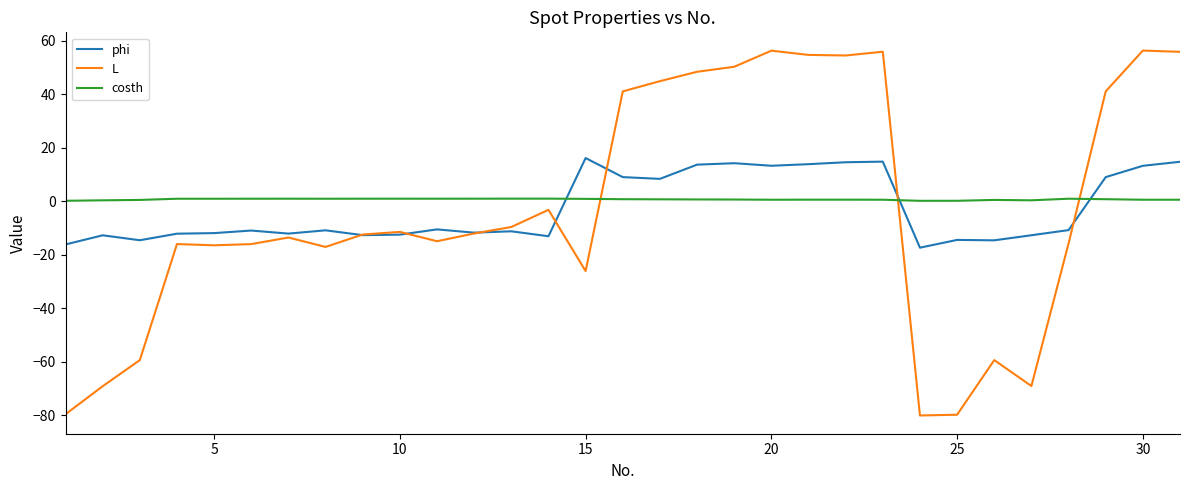

After their last crossing, which series has the higher values: costh or L?

L